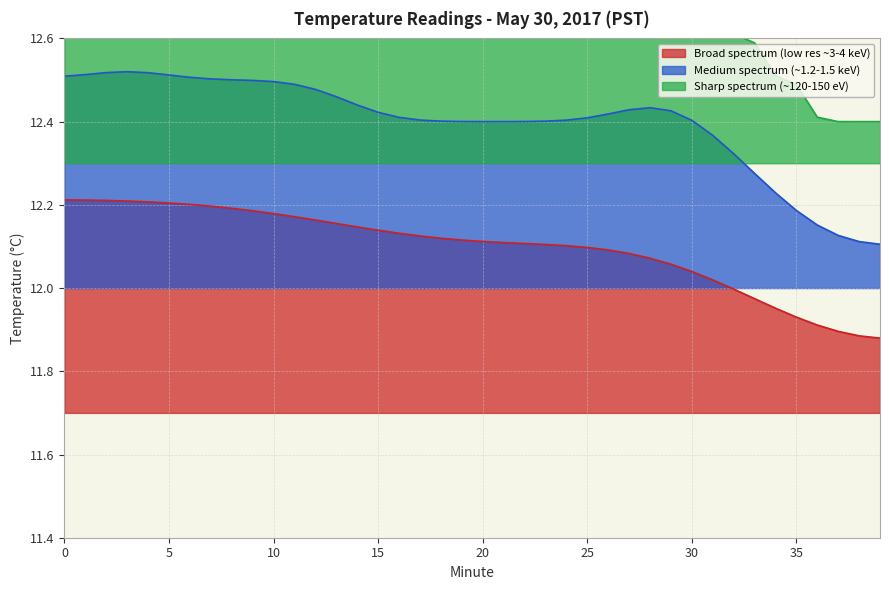

True or false: Medium spectrum (~1.2-1.5 keV) and Broad spectrum (low res ~3-4 keV) intersect in this chart.

False